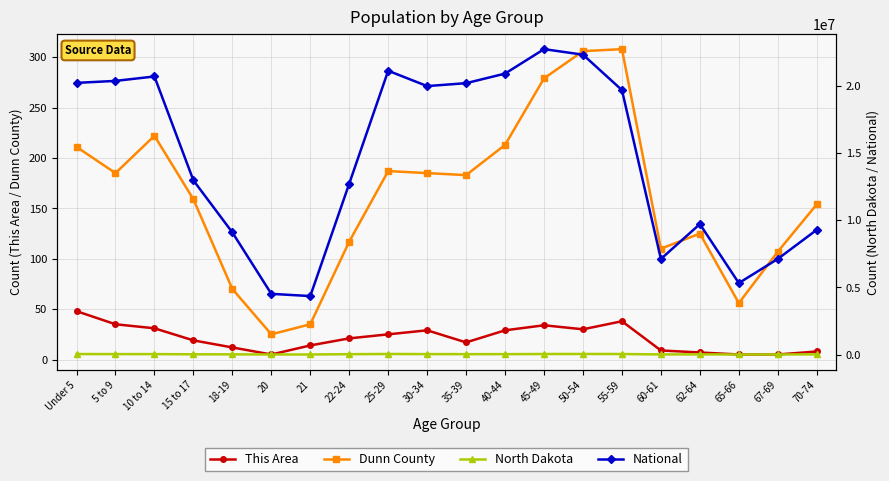

True or false: Dunn County and This Area intersect in this chart.

False